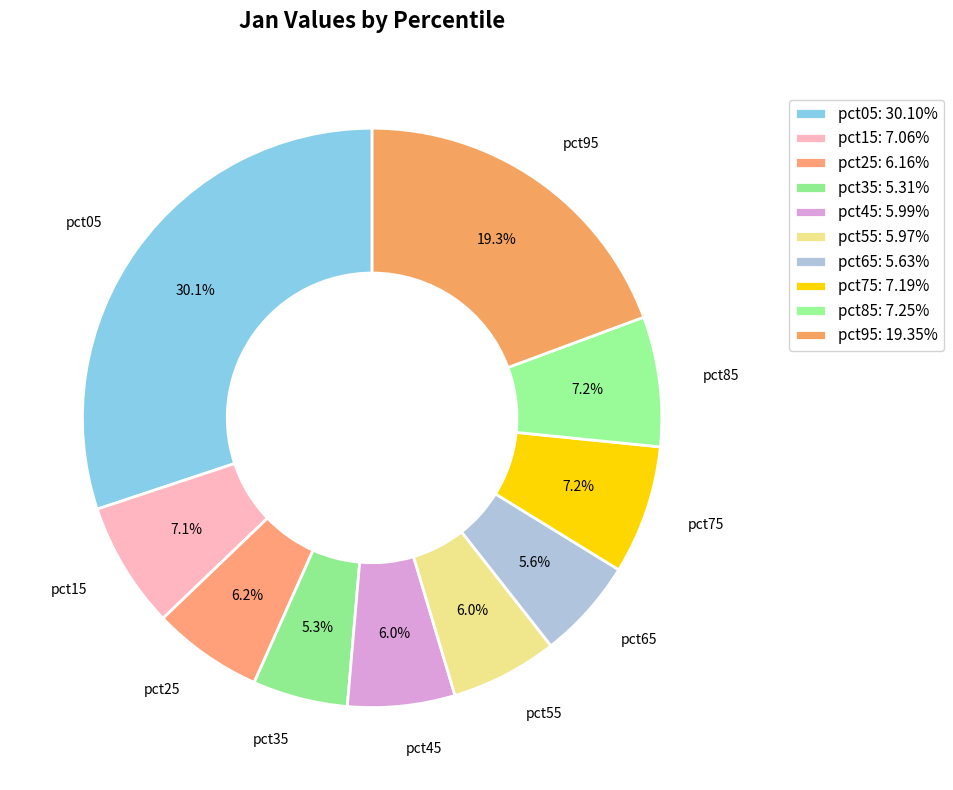

To the nearest percent, what is the combined percentage of pct25 and pct15?

13%